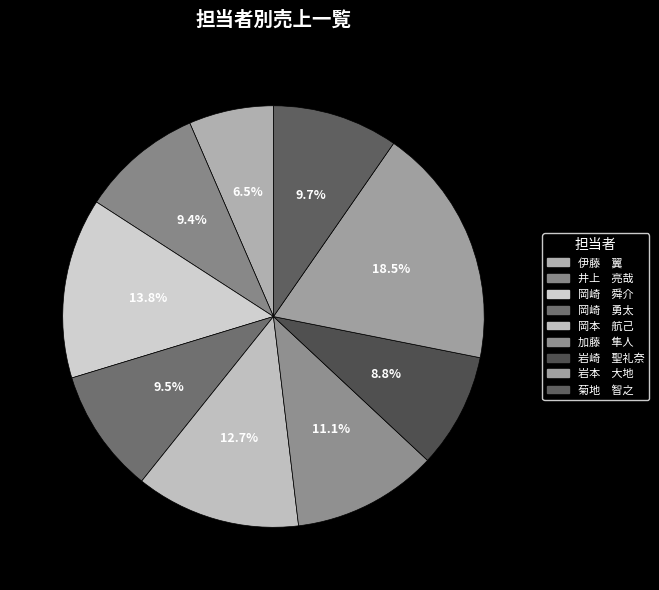

To the nearest percent, what is the average slice percentage?

11%